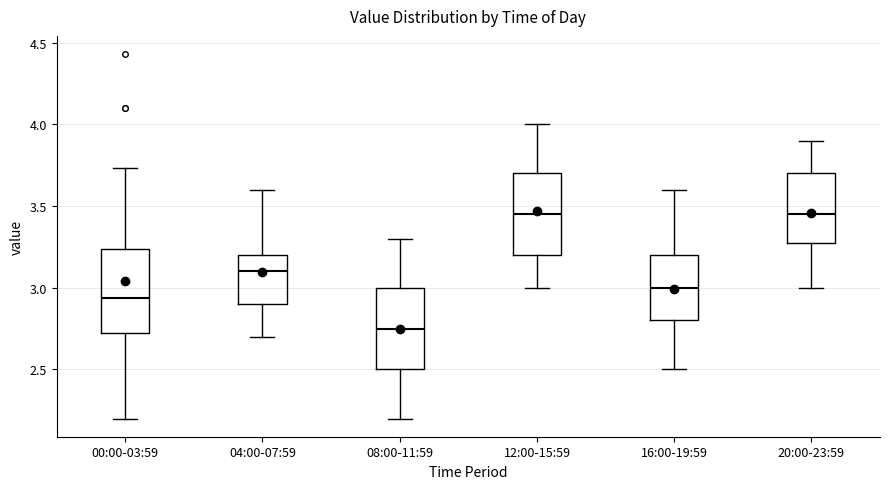

Where does the upper whisker of the box for 20:00-23:59 end on the y-axis? The values are not printed on the chart, so give them approximately, as read against the axis.

3.90